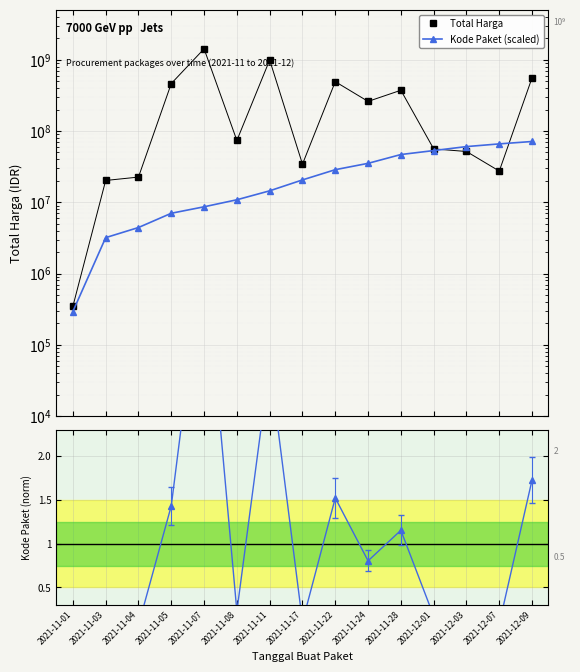

What is the highest value of the Total Harga series?

1425867900.0